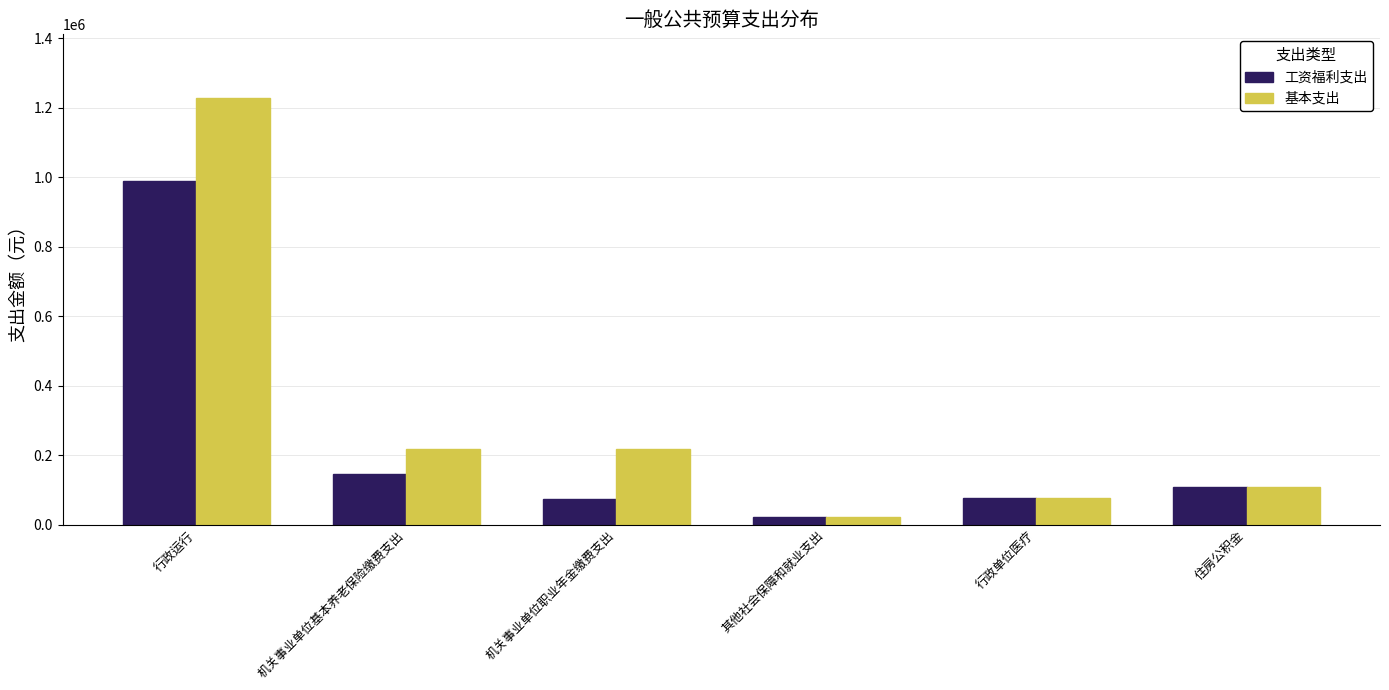

Which series has the widest spread of values?

基本支出